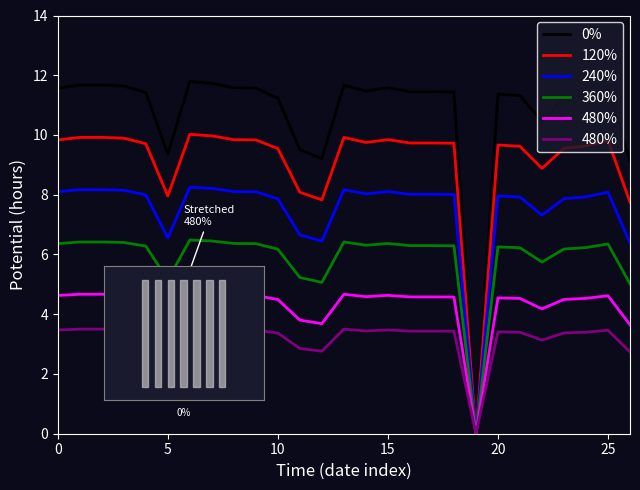

What is the approximate value of 120% at 0?

9.8